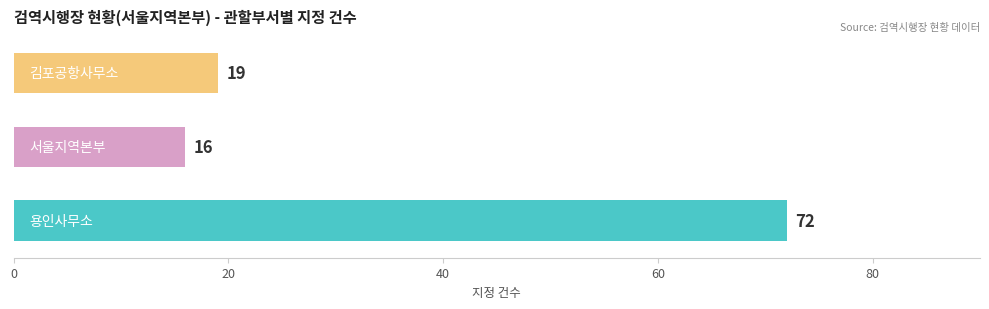

What is the smallest value displayed?

16